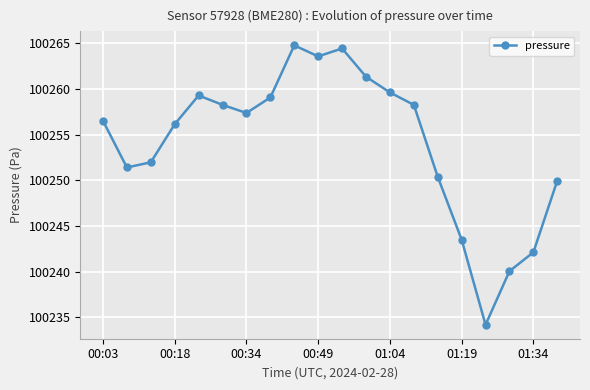

How many interior local valleys (lower than both neighbors) does the data have?

4